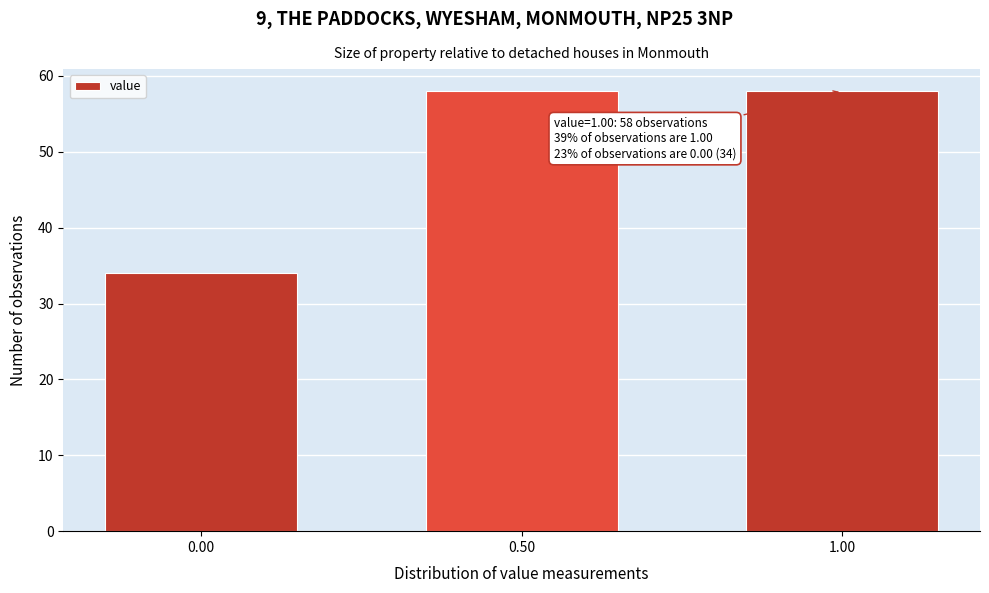

Reading right to left, extract all data points from this chart.

1.00=58	0.50=58	0.00=34